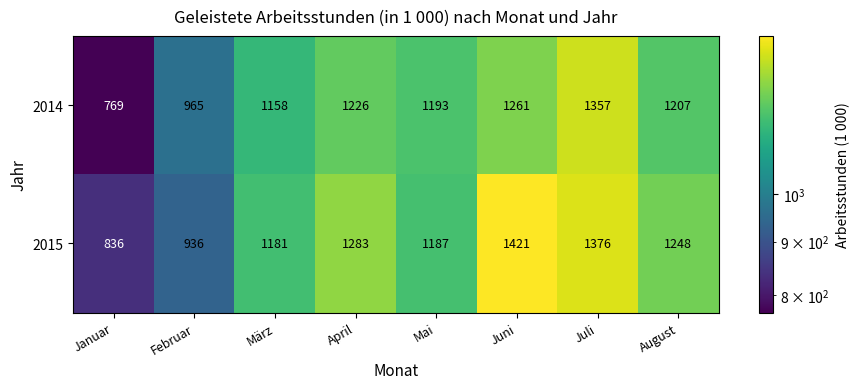

Rank the series at März from highest to lowest value.

2015, 2014